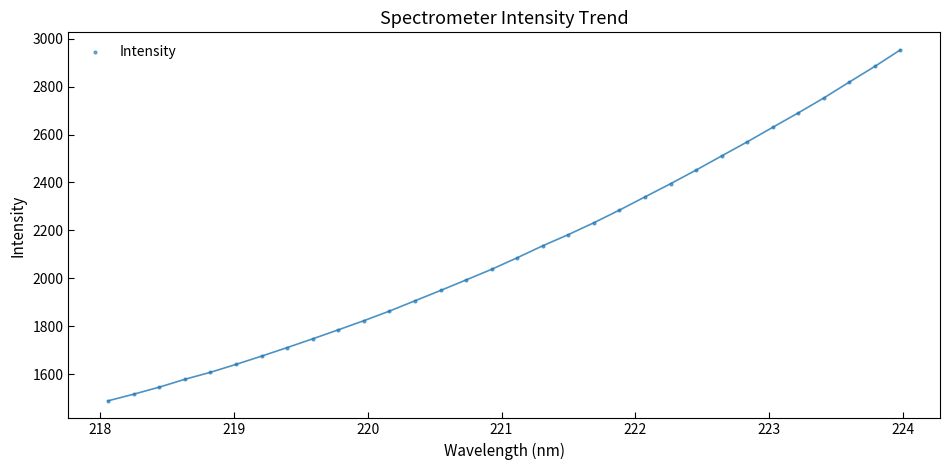

What is the range of Y values (max minus min)?

1464.3